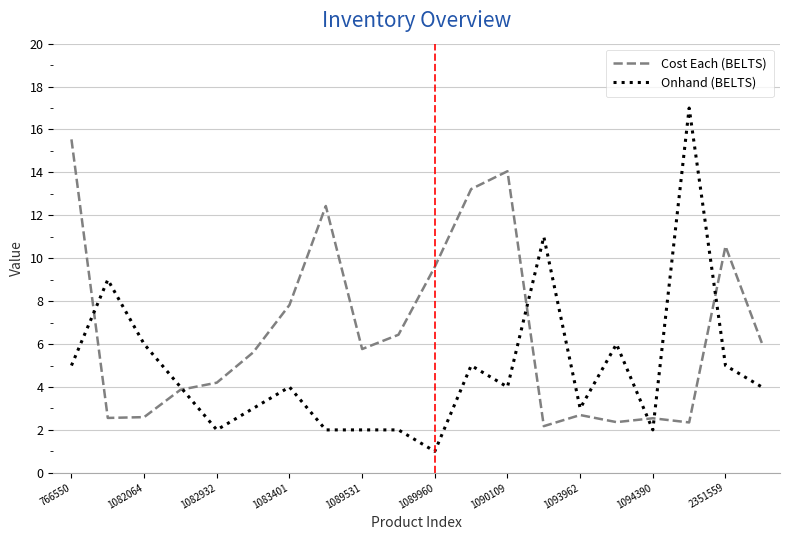

Which series has the largest range (max minus min)?

Onhand (BELTS)